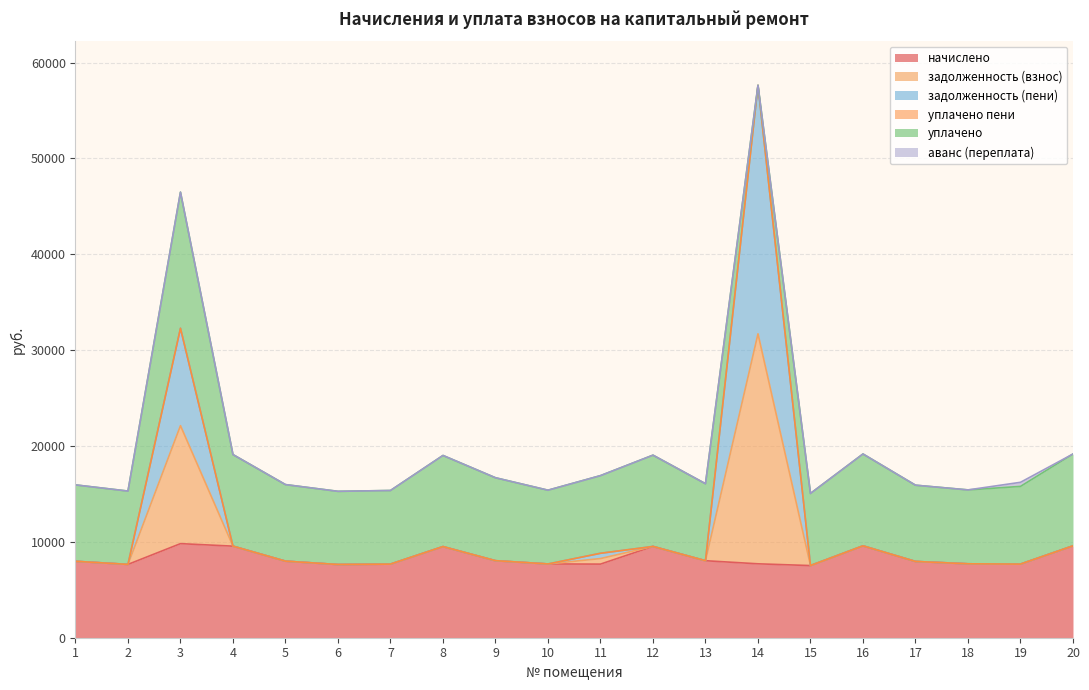

Does the chart display data point markers on the line(s)?

No